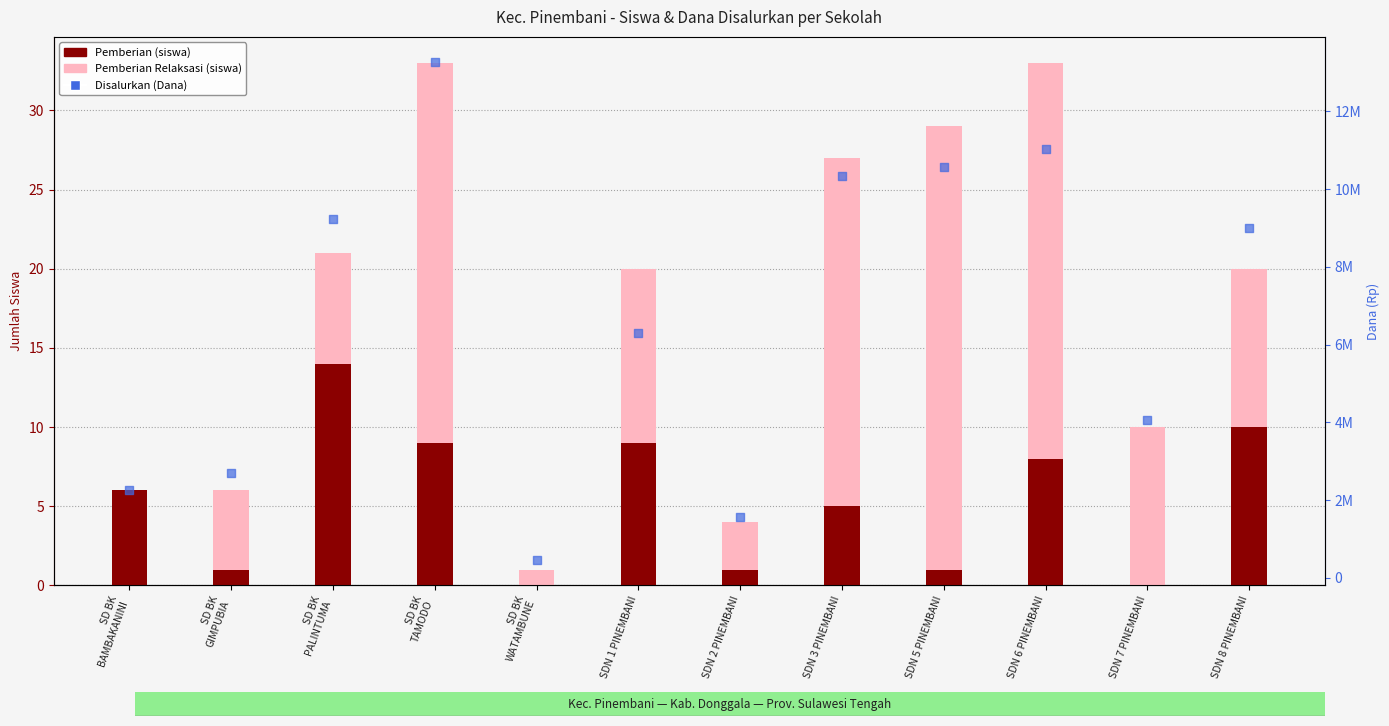

Which series has the widest spread of Y values?

Disalurkan (Dana)